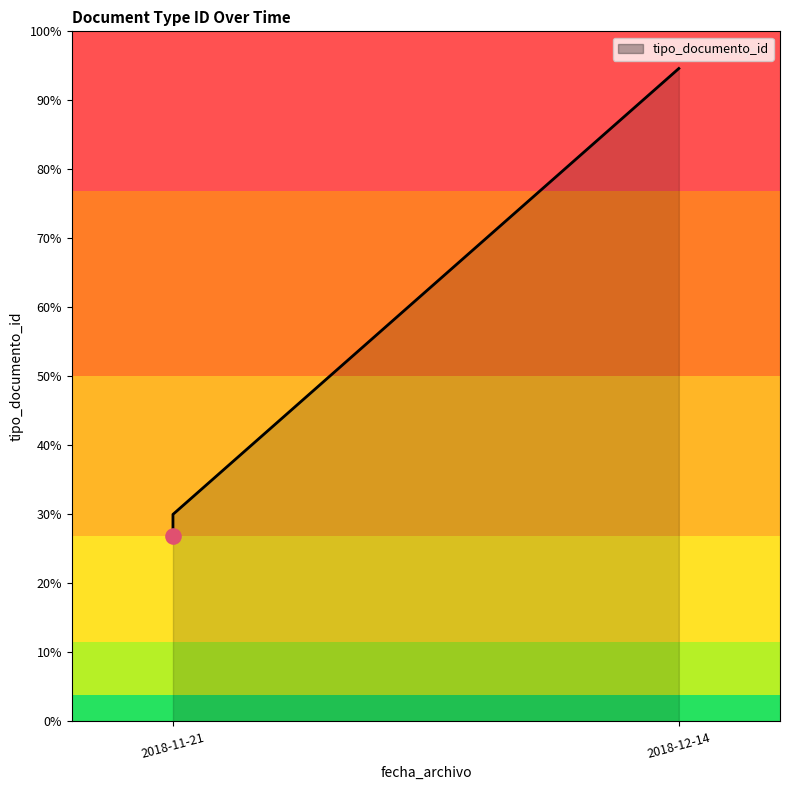

What is the ratio of the value at 2018-11-21 to the value at 2018-11-21?

1.0